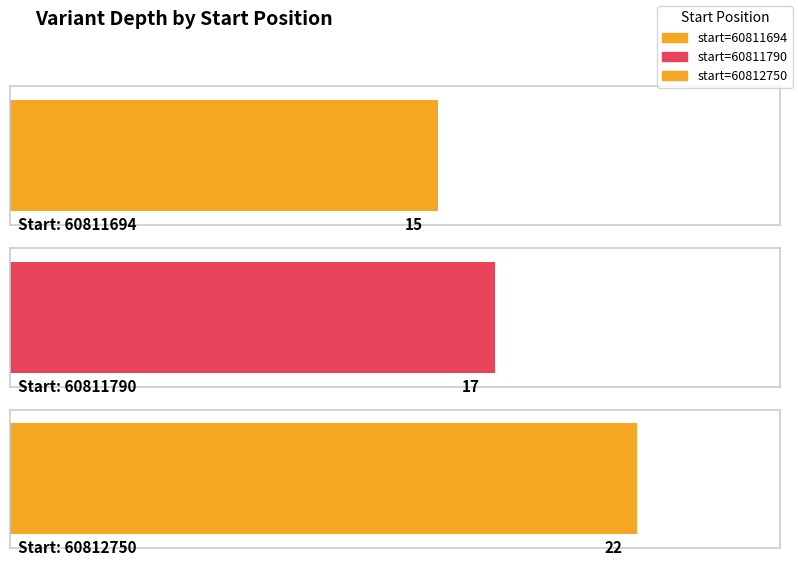

List the labels in order of depth value, largest first.

60812750, 60811790, 60811694